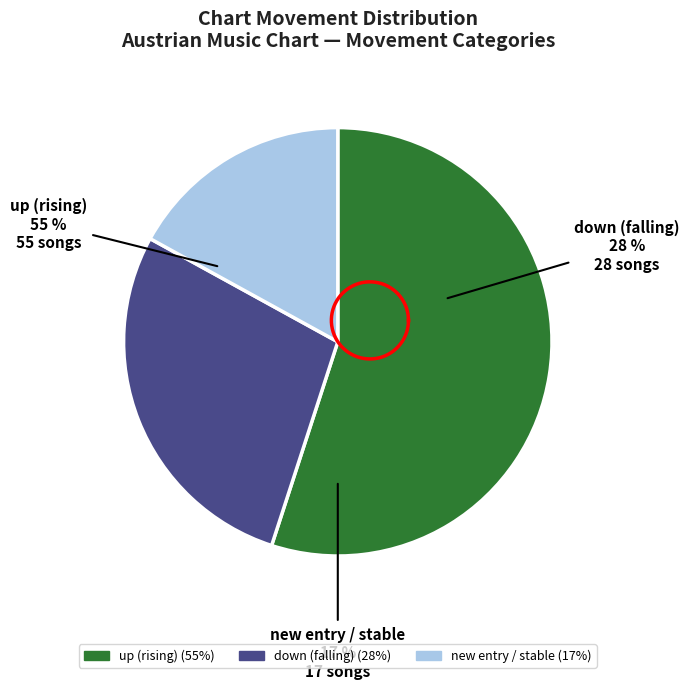

Between up and -, which is larger?

up